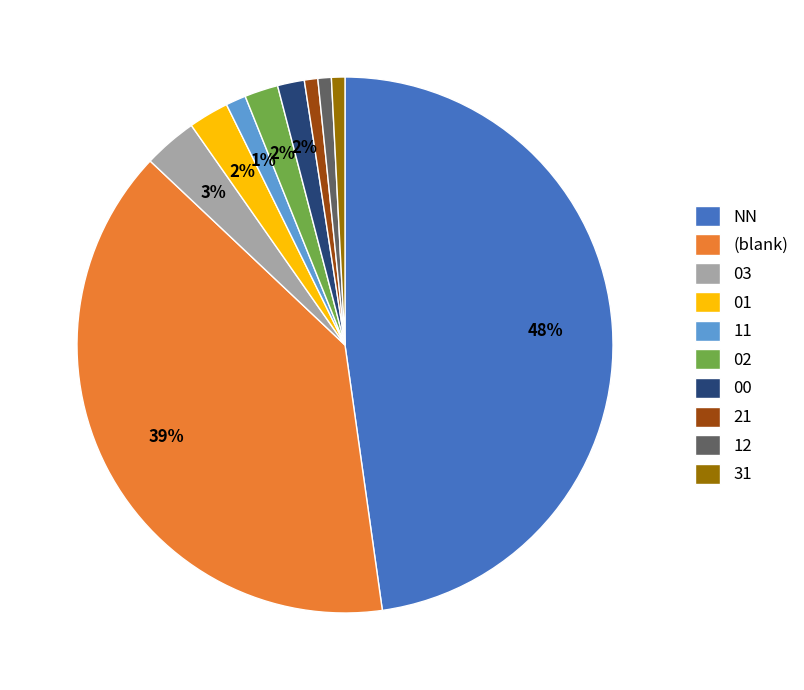

To the nearest percent, what percentage of the pie is 01?

2%